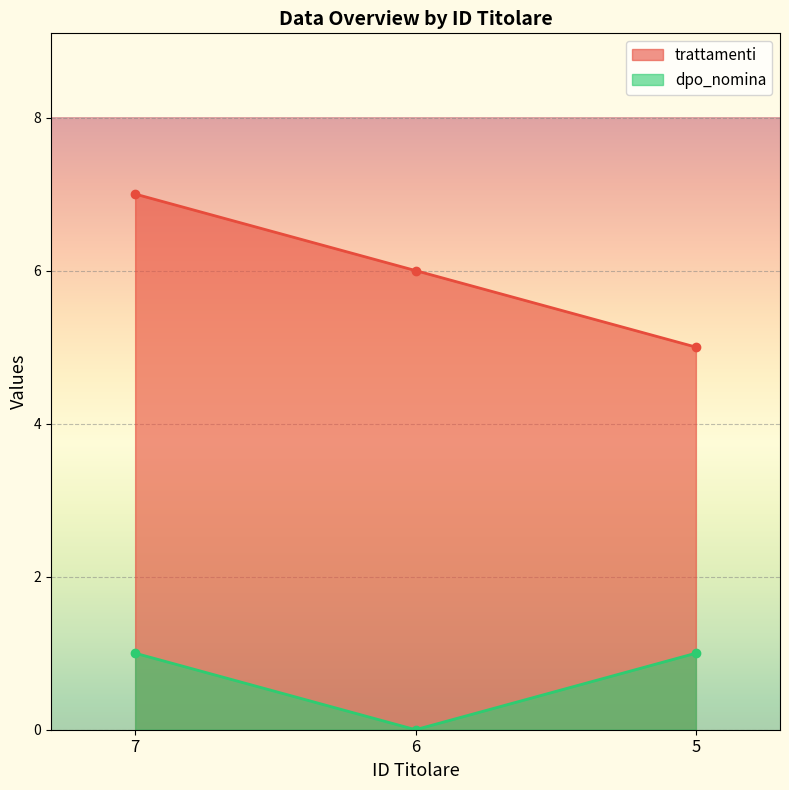

Reading left to right, what are all the values shown in this chart?

trattamenti: 7=7	6=6	5=5
dpo_nomina: 7=1	6=0	5=1